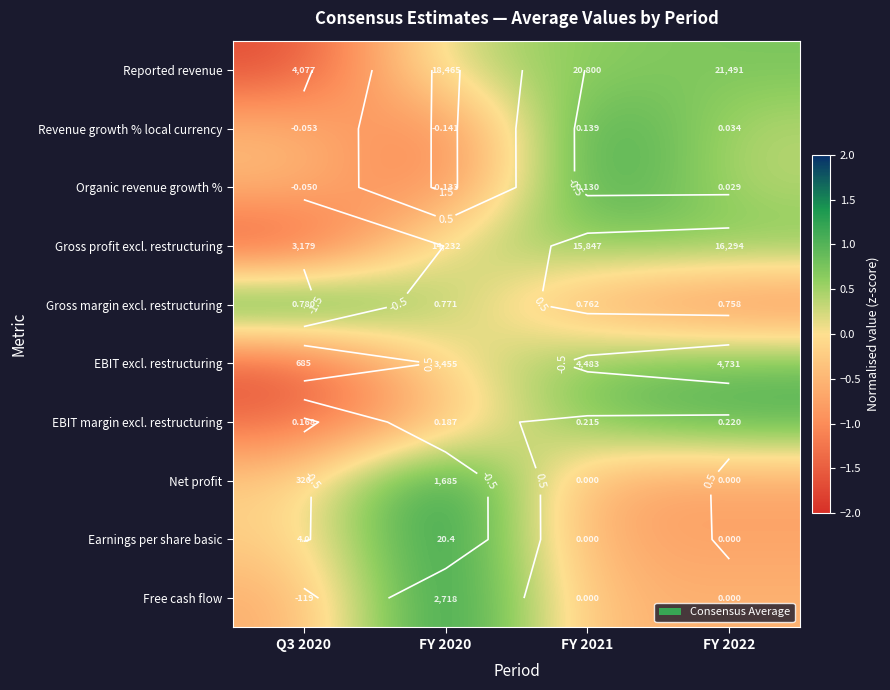

At which label does Free cash flow first exceed 0?

FY 2020